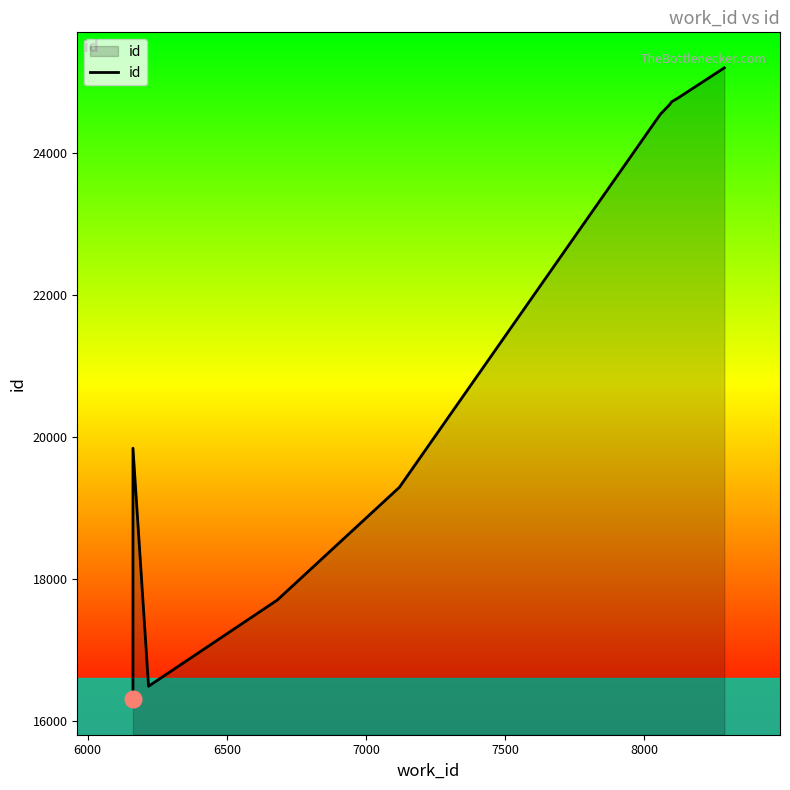

Reading right to left, what are all the values shown in this chart?

25206	24779	24728	24690	24551	19297	17707	16494	19847	16311